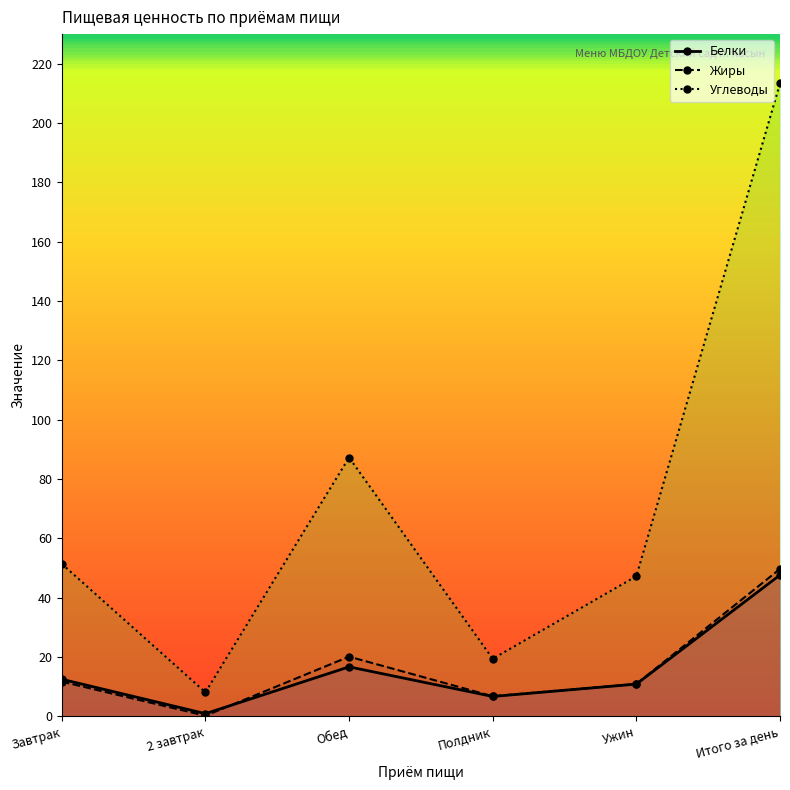

What is the sum of the Жиры values at Полдник and 2 завтрак?

7.0